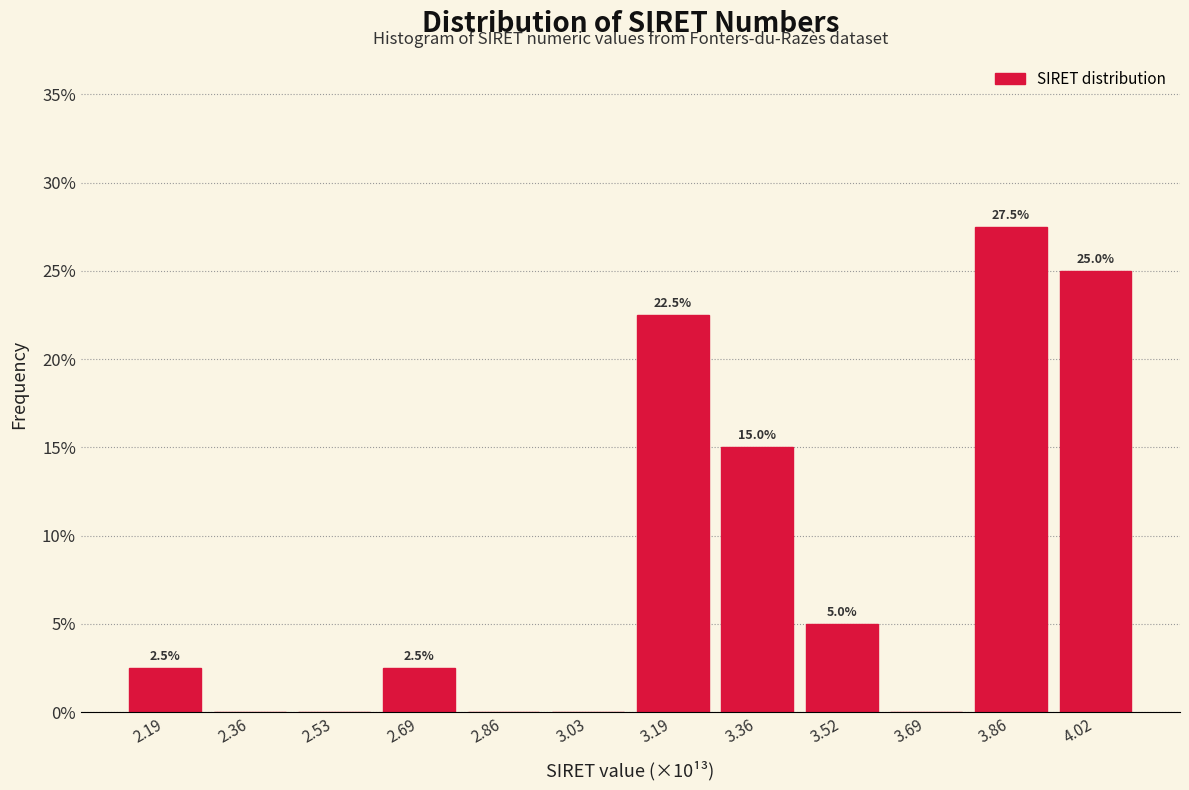

Which range on the x-axis has the tallest bar?

3.78 to 3.94